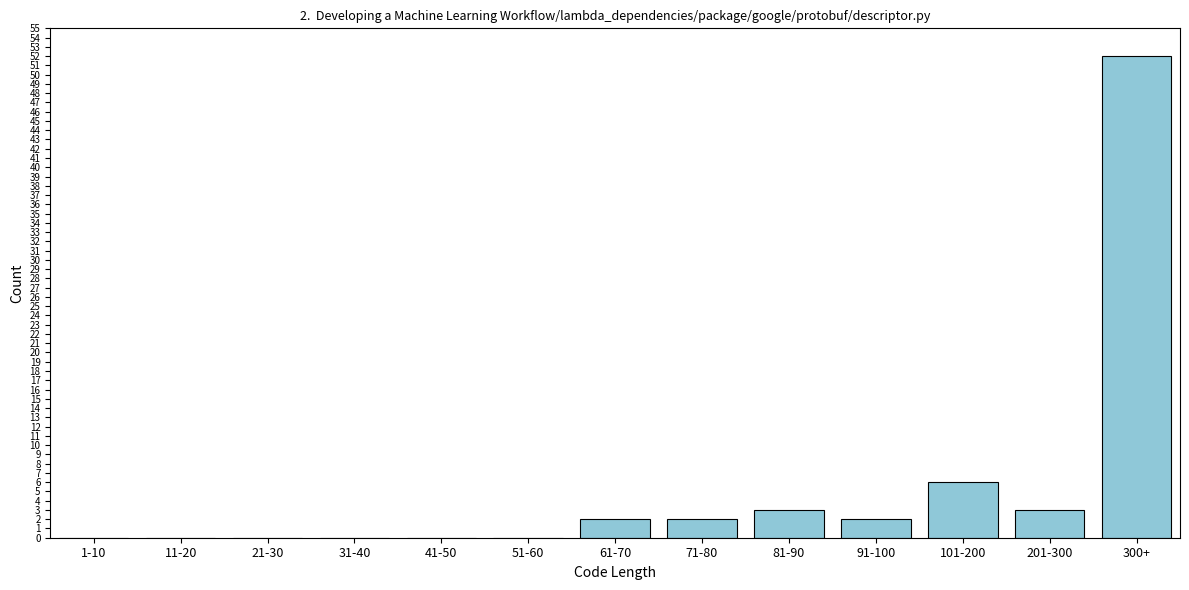

Reading right to left, transcribe all the data shown in this chart.

300+=52	201-300=3	101-200=6	91-100=2	81-90=3	71-80=2	61-70=2	51-60=0	41-50=0	31-40=0	21-30=0	11-20=0	1-10=0